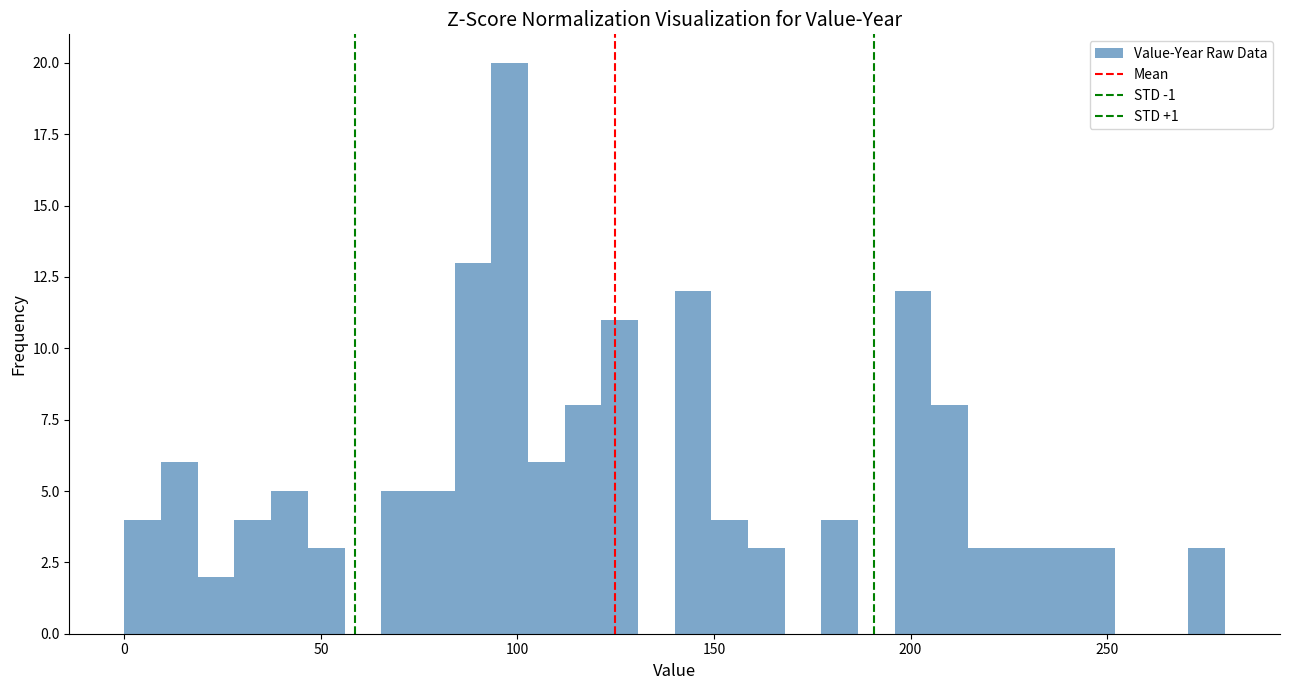

Around what value on the x-axis is the tallest bar? Give the approximate position of its centre, as read against the axis.

100